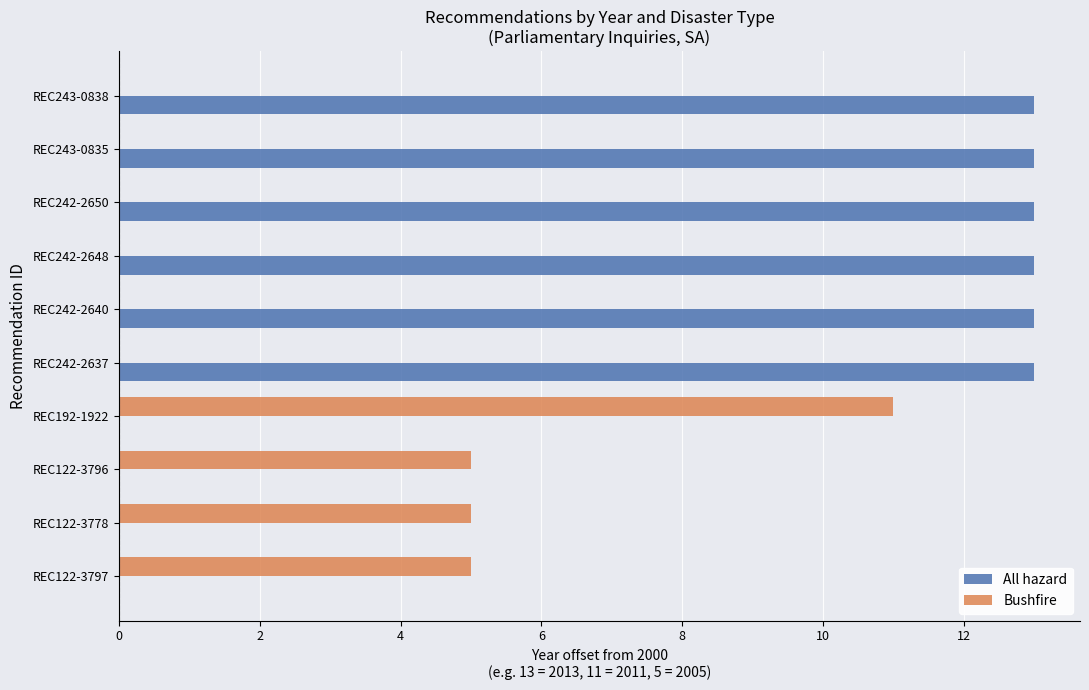

What is the sum of all Bushfire values?

26